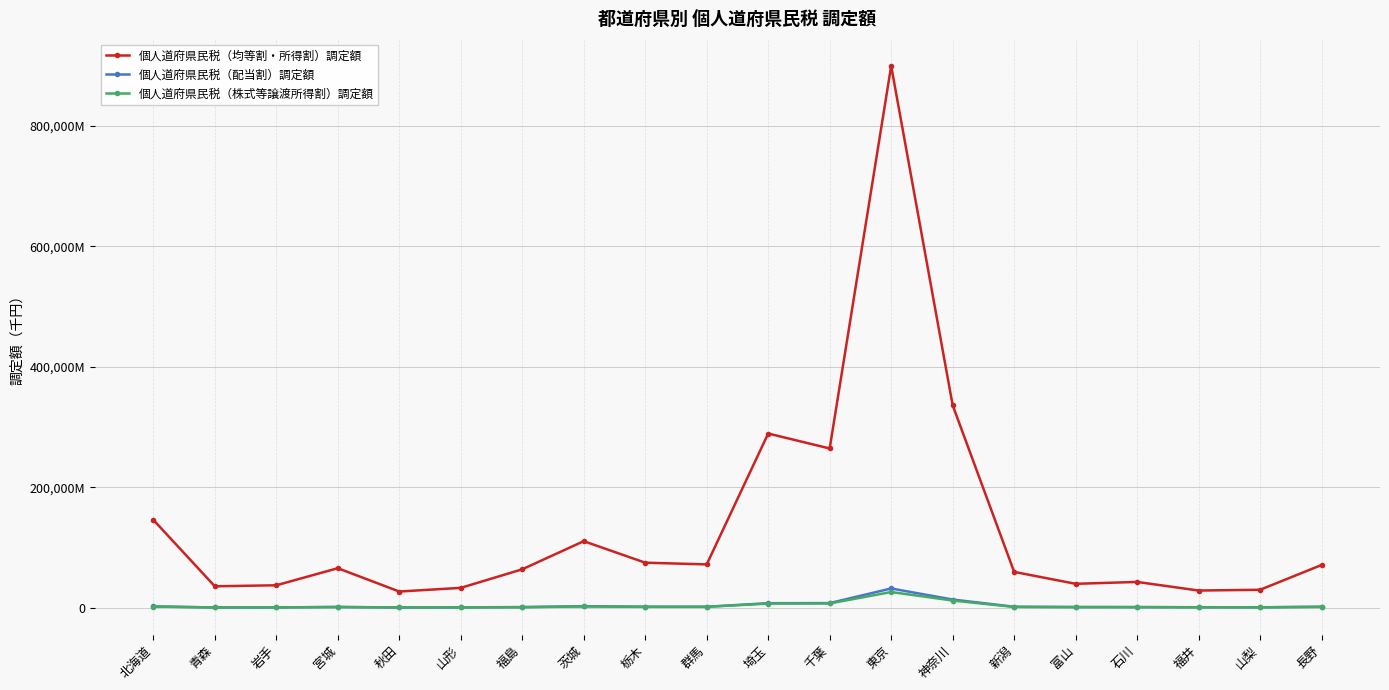

What are all the series names shown in the legend?

個人道府県民税（均等割・所得割）調定額, 個人道府県民税（配当割）調定額, 個人道府県民税（株式等譲渡所得割）調定額